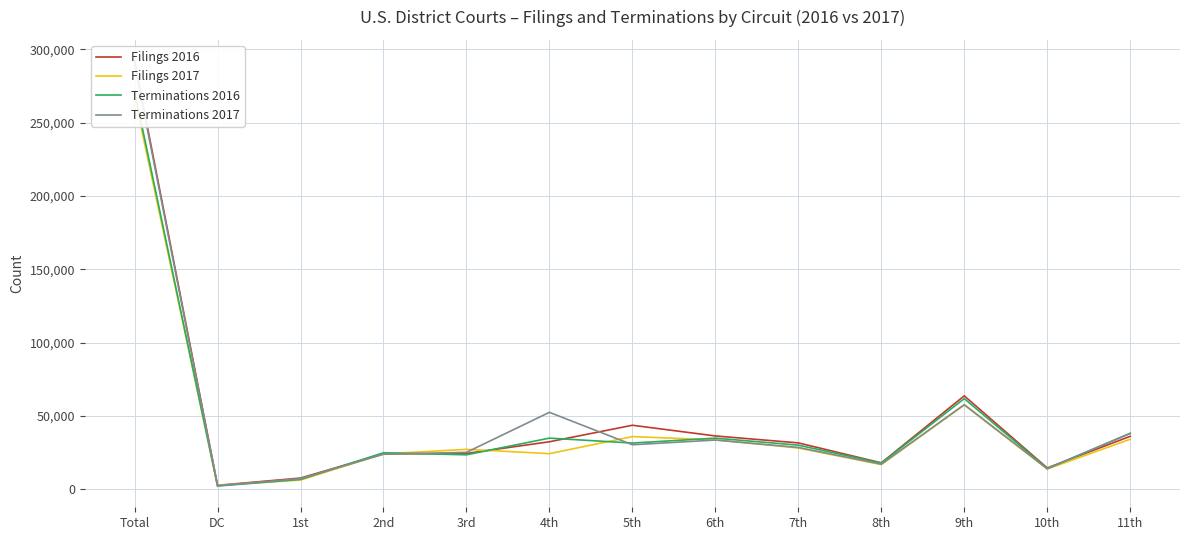

What is the label of the 9th point from the left?

7th